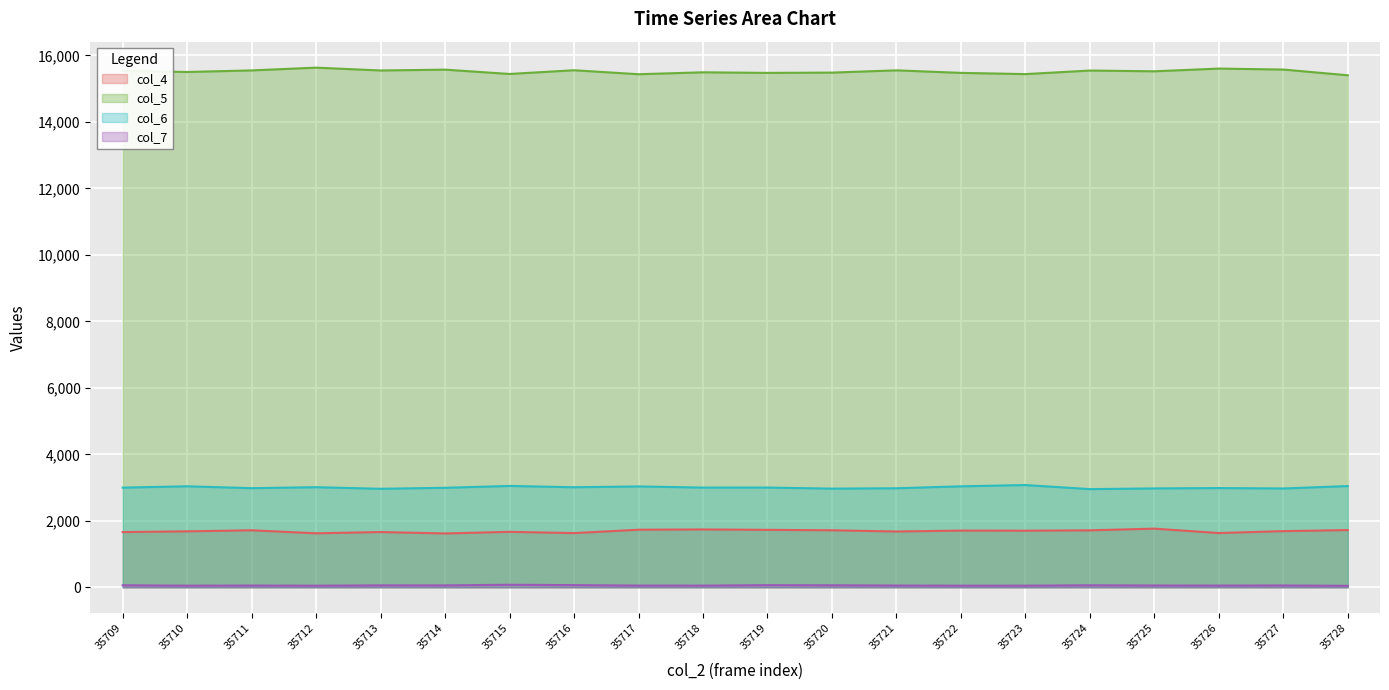

At which label is col_6 closest to 3014?

35712